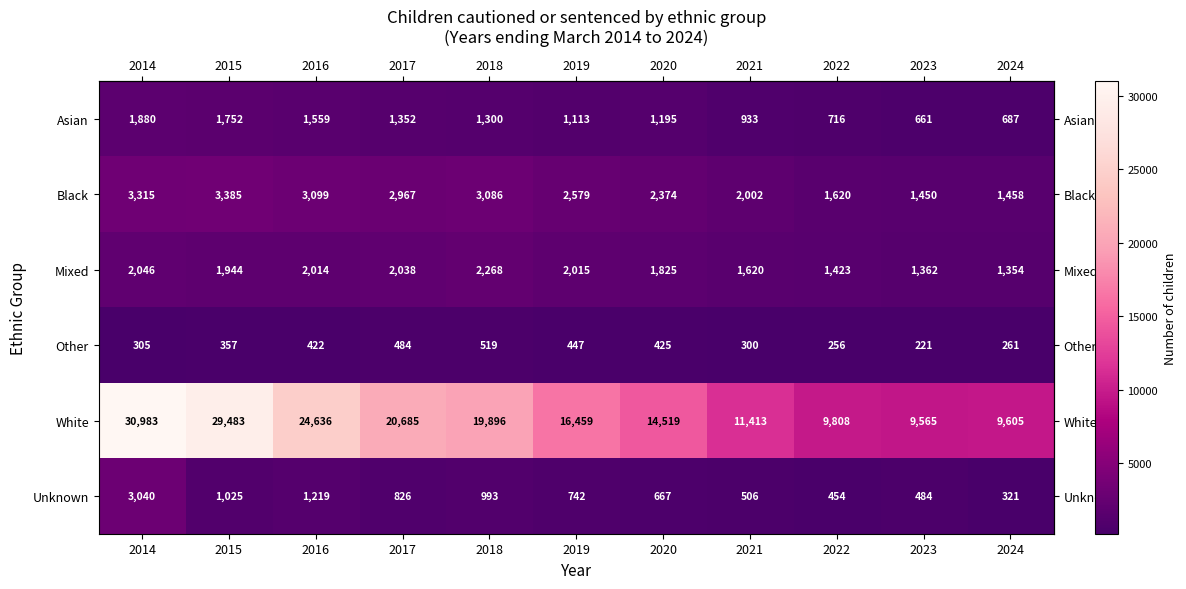

Which series has the largest total across all categories?

White